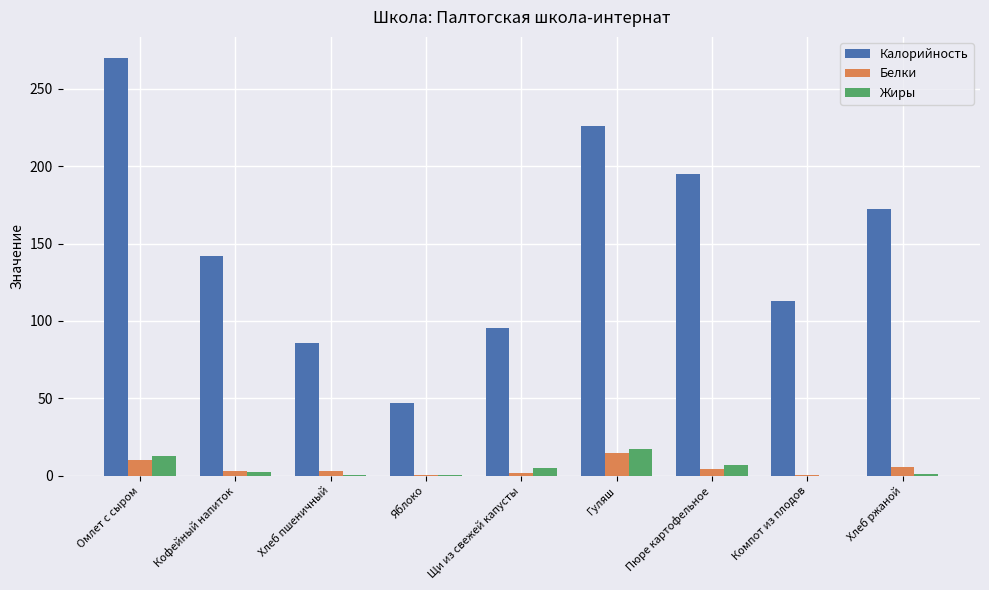

Which series changed the most between Компот из плодов and Хлеб ржаной?

Калорийность